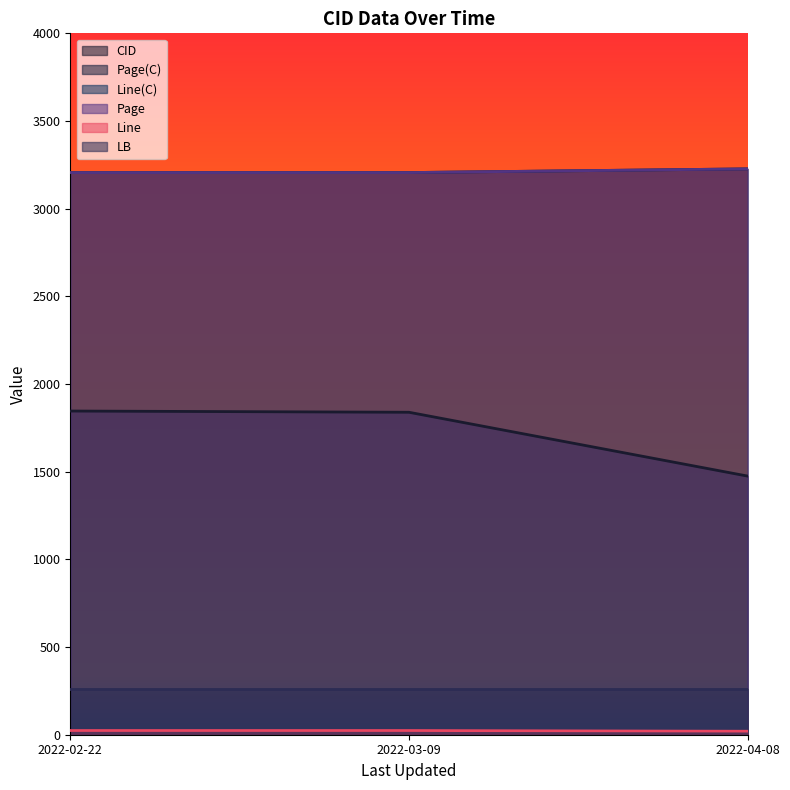

At which category is the sum across all series the highest?

2022-02-22